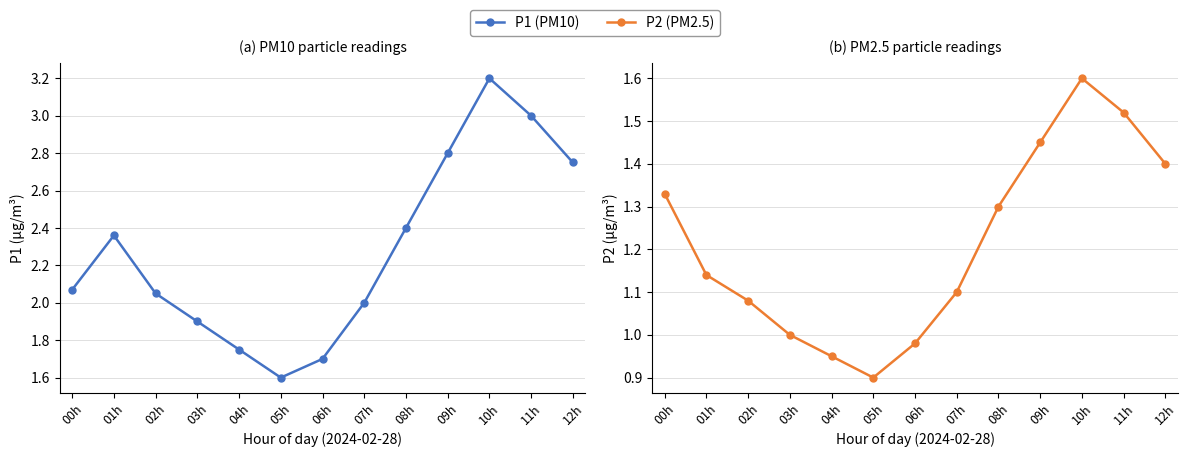

What is the label of the 6th point from the right?

07h